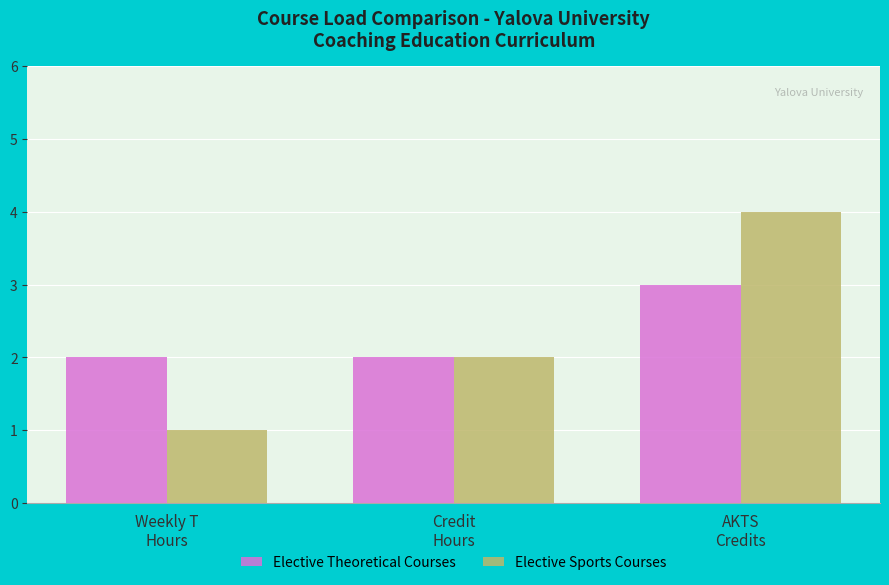

How many distinct data groups are displayed?

2